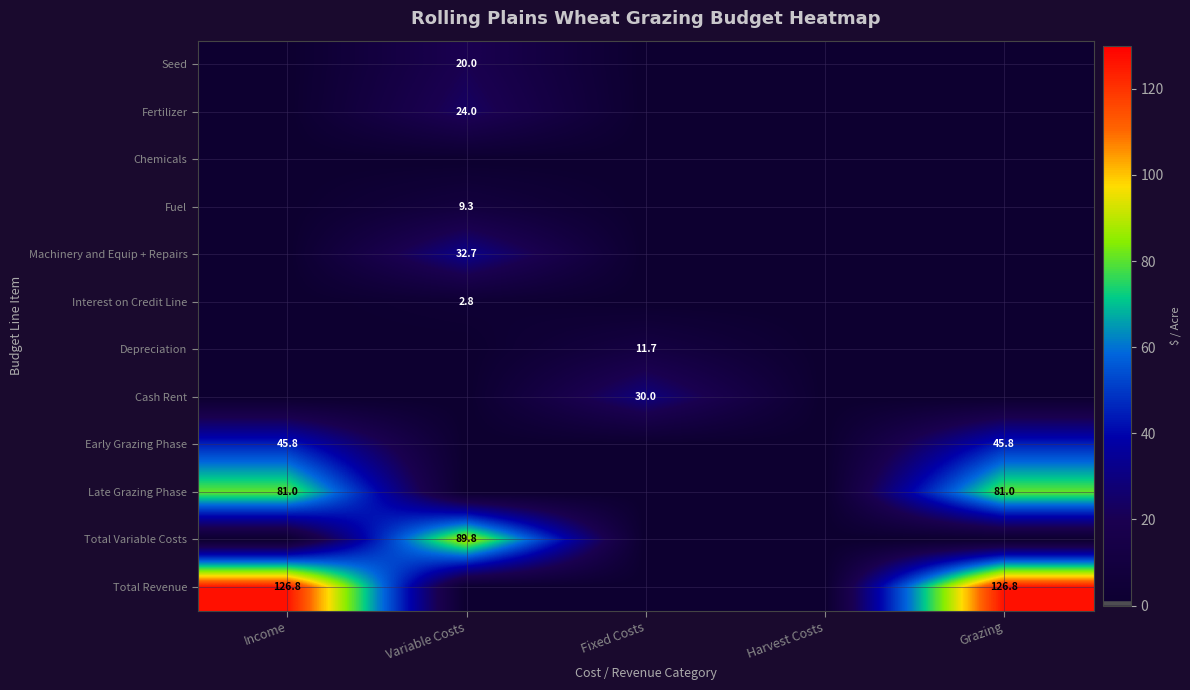

How many series are shown in this chart?

12